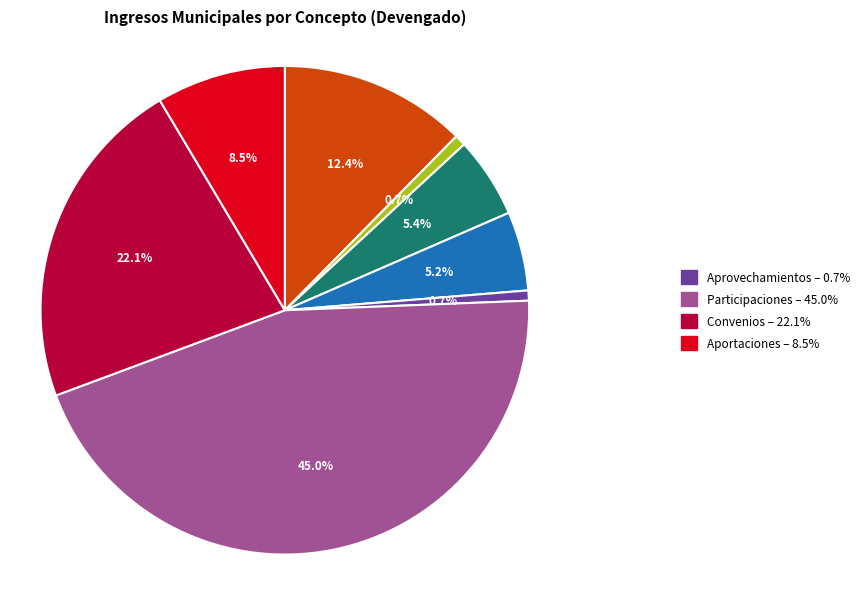

Is there a majority slice in this chart?

No